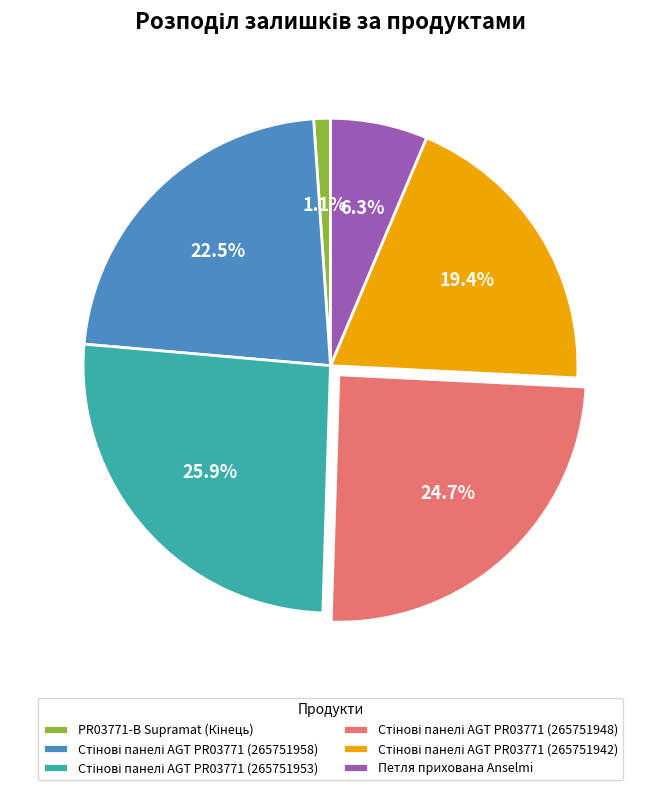

Is there a majority slice in this chart?

No